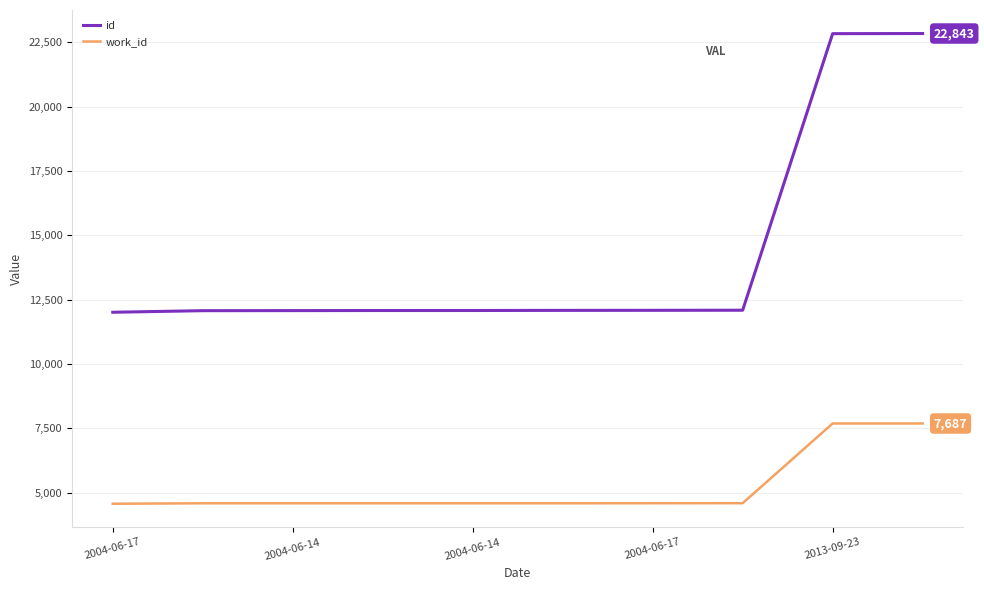

Which series has the widest spread of values?

id